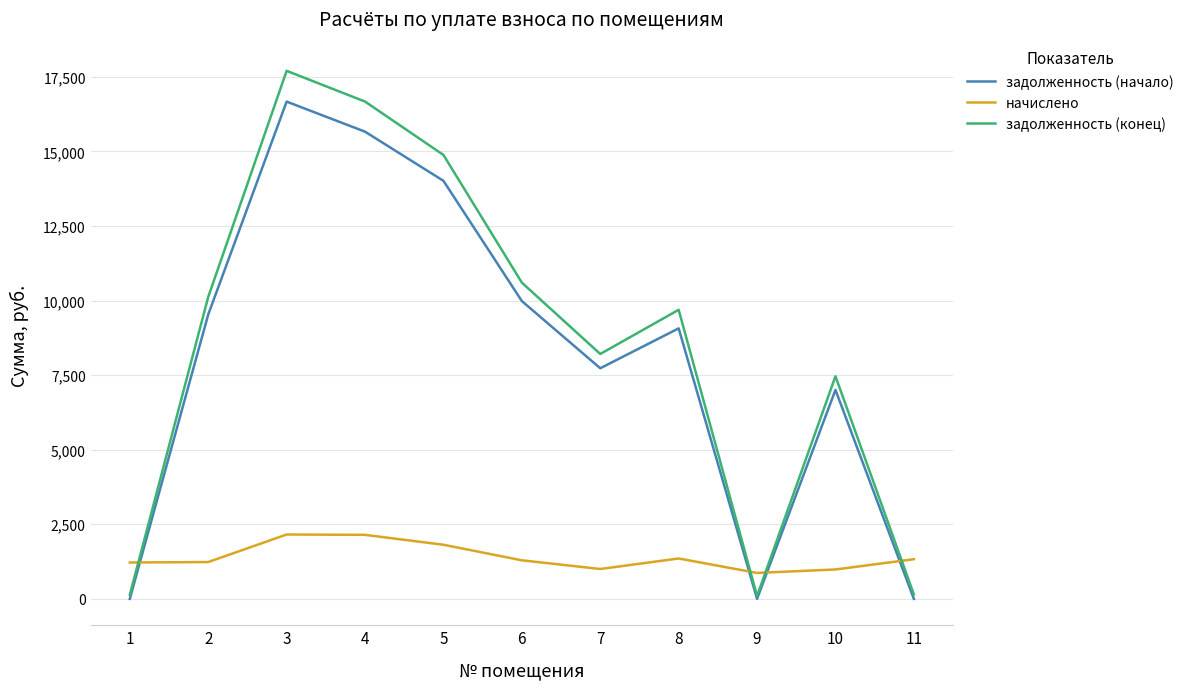

Rank the series at 5 from lowest to highest value.

начислено, задолженность (начало), задолженность (конец)